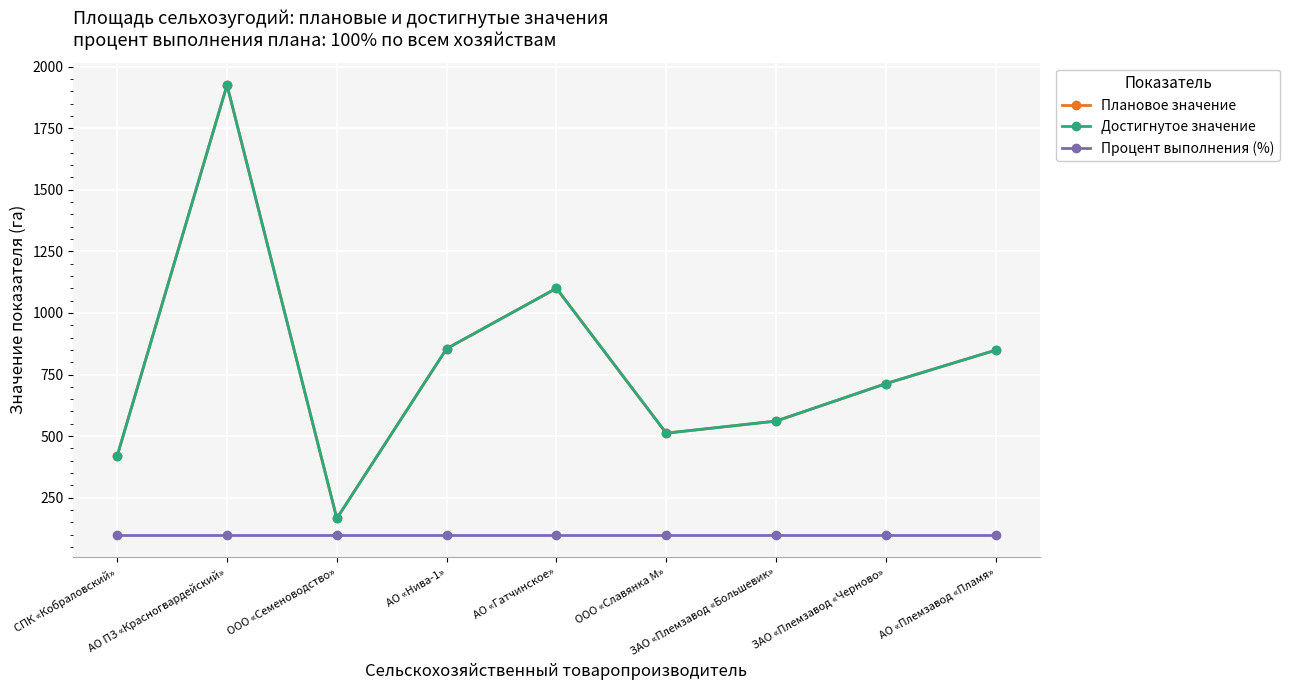

True or false: Достигнутое значение and Процент выполнения (%) intersect in this chart.

False